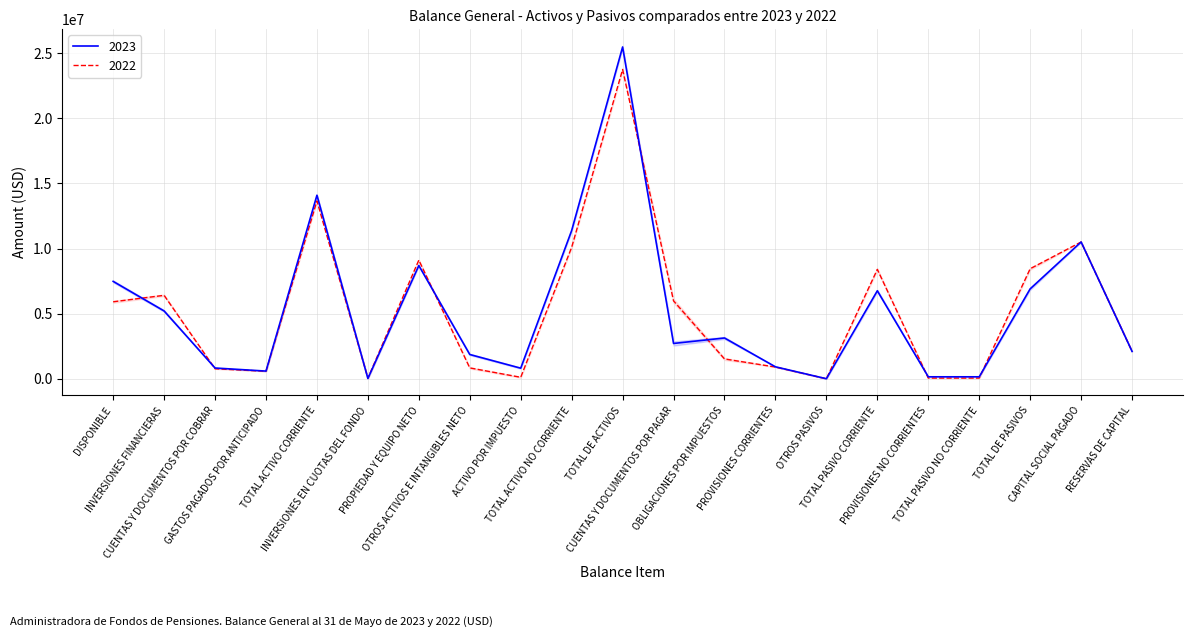

At which category does 2022 reach its first local peak?

INVERSIONES FINANCIERAS